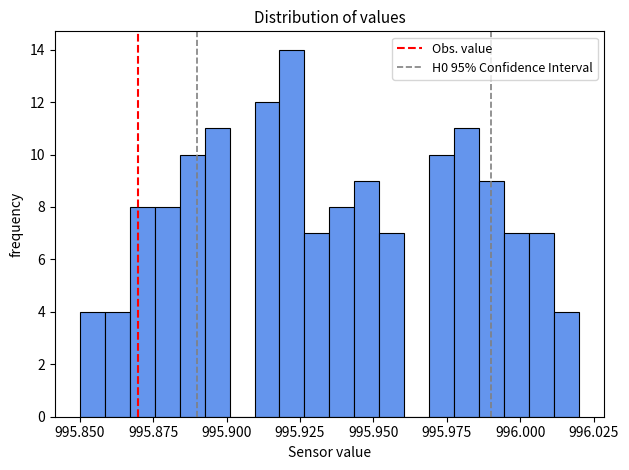

Around what value on the x-axis is the tallest bar? Give the approximate position of its centre, as read against the axis.

995.920